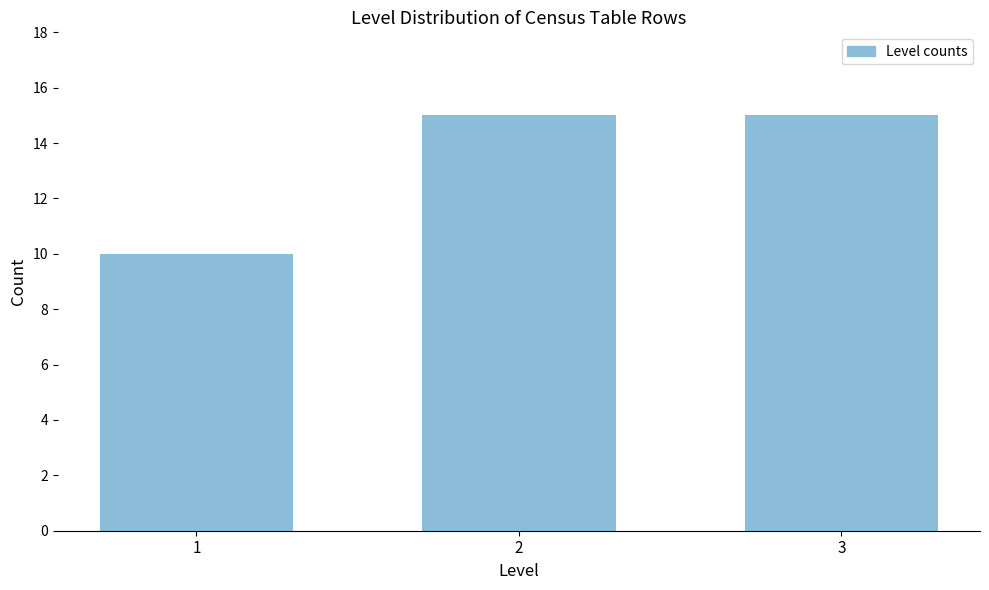

Reading left to right, what are all the values shown in this chart?

1=10	2=15	3=15